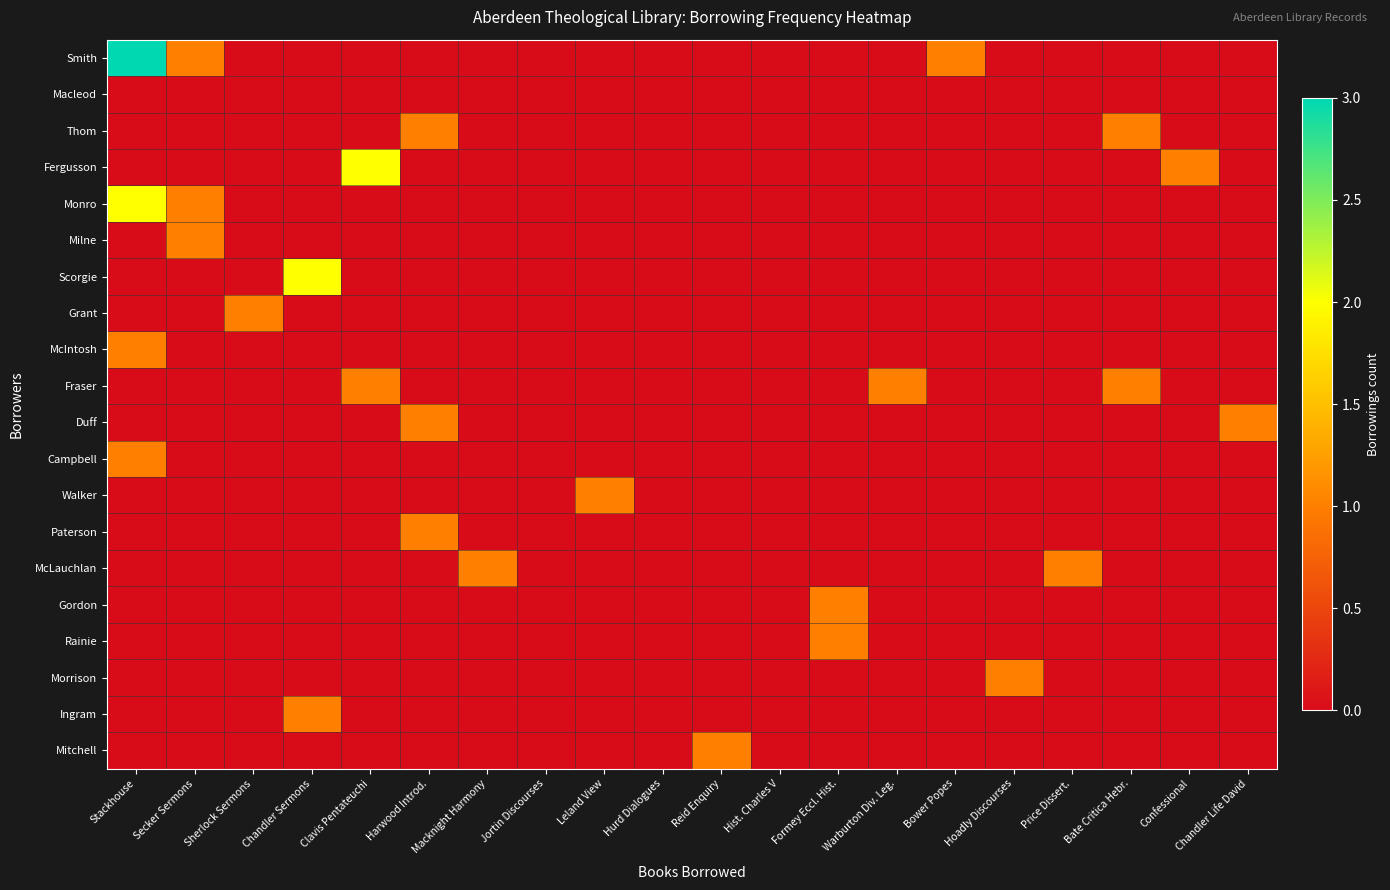

Reading left to right, extract all data points from this chart.

Smith: Stackhouse=3	Secker Sermons=1	Sherlock Sermons=0	Chandler Sermons=0	Clavis Pentateuchi=0	Harwood Introd.=0	Macknight Harmony=0	Jortin Discourses=0	Leland View=0	Hurd Dialogues=0	Reid Enquiry=0	Hist. Charles V=0	Formey Eccl. Hist.=0	Warburton Div. Leg.=0	Bower Popes=1	Hoadly Discourses=0	Price Dissert.=0	Bate Critica Hebr.=0	Confessional=0	Chandler Life David=0
Macleod: Stackhouse=0	Secker Sermons=0	Sherlock Sermons=0	Chandler Sermons=0	Clavis Pentateuchi=0	Harwood Introd.=0	Macknight Harmony=0	Jortin Discourses=0	Leland View=0	Hurd Dialogues=0	Reid Enquiry=0	Hist. Charles V=0	Formey Eccl. Hist.=0	Warburton Div. Leg.=0	Bower Popes=0	Hoadly Discourses=0	Price Dissert.=0	Bate Critica Hebr.=0	Confessional=0	Chandler Life David=0
Thom: Stackhouse=0	Secker Sermons=0	Sherlock Sermons=0	Chandler Sermons=0	Clavis Pentateuchi=0	Harwood Introd.=1	Macknight Harmony=0	Jortin Discourses=0	Leland View=0	Hurd Dialogues=0	Reid Enquiry=0	Hist. Charles V=0	Formey Eccl. Hist.=0	Warburton Div. Leg.=0	Bower Popes=0	Hoadly Discourses=0	Price Dissert.=0	Bate Critica Hebr.=1	Confessional=0	Chandler Life David=0
Fergusson: Stackhouse=0	Secker Sermons=0	Sherlock Sermons=0	Chandler Sermons=0	Clavis Pentateuchi=2	Harwood Introd.=0	Macknight Harmony=0	Jortin Discourses=0	Leland View=0	Hurd Dialogues=0	Reid Enquiry=0	Hist. Charles V=0	Formey Eccl. Hist.=0	Warburton Div. Leg.=0	Bower Popes=0	Hoadly Discourses=0	Price Dissert.=0	Bate Critica Hebr.=0	Confessional=1	Chandler Life David=0
Monro: Stackhouse=2	Secker Sermons=1	Sherlock Sermons=0	Chandler Sermons=0	Clavis Pentateuchi=0	Harwood Introd.=0	Macknight Harmony=0	Jortin Discourses=0	Leland View=0	Hurd Dialogues=0	Reid Enquiry=0	Hist. Charles V=0	Formey Eccl. Hist.=0	Warburton Div. Leg.=0	Bower Popes=0	Hoadly Discourses=0	Price Dissert.=0	Bate Critica Hebr.=0	Confessional=0	Chandler Life David=0
Milne: Stackhouse=0	Secker Sermons=1	Sherlock Sermons=0	Chandler Sermons=0	Clavis Pentateuchi=0	Harwood Introd.=0	Macknight Harmony=0	Jortin Discourses=0	Leland View=0	Hurd Dialogues=0	Reid Enquiry=0	Hist. Charles V=0	Formey Eccl. Hist.=0	Warburton Div. Leg.=0	Bower Popes=0	Hoadly Discourses=0	Price Dissert.=0	Bate Critica Hebr.=0	Confessional=0	Chandler Life David=0
Scorgie: Stackhouse=0	Secker Sermons=0	Sherlock Sermons=0	Chandler Sermons=2	Clavis Pentateuchi=0	Harwood Introd.=0	Macknight Harmony=0	Jortin Discourses=0	Leland View=0	Hurd Dialogues=0	Reid Enquiry=0	Hist. Charles V=0	Formey Eccl. Hist.=0	Warburton Div. Leg.=0	Bower Popes=0	Hoadly Discourses=0	Price Dissert.=0	Bate Critica Hebr.=0	Confessional=0	Chandler Life David=0
Grant: Stackhouse=0	Secker Sermons=0	Sherlock Sermons=1	Chandler Sermons=0	Clavis Pentateuchi=0	Harwood Introd.=0	Macknight Harmony=0	Jortin Discourses=0	Leland View=0	Hurd Dialogues=0	Reid Enquiry=0	Hist. Charles V=0	Formey Eccl. Hist.=0	Warburton Div. Leg.=0	Bower Popes=0	Hoadly Discourses=0	Price Dissert.=0	Bate Critica Hebr.=0	Confessional=0	Chandler Life David=0
McIntosh: Stackhouse=1	Secker Sermons=0	Sherlock Sermons=0	Chandler Sermons=0	Clavis Pentateuchi=0	Harwood Introd.=0	Macknight Harmony=0	Jortin Discourses=0	Leland View=0	Hurd Dialogues=0	Reid Enquiry=0	Hist. Charles V=0	Formey Eccl. Hist.=0	Warburton Div. Leg.=0	Bower Popes=0	Hoadly Discourses=0	Price Dissert.=0	Bate Critica Hebr.=0	Confessional=0	Chandler Life David=0
Fraser: Stackhouse=0	Secker Sermons=0	Sherlock Sermons=0	Chandler Sermons=0	Clavis Pentateuchi=1	Harwood Introd.=0	Macknight Harmony=0	Jortin Discourses=0	Leland View=0	Hurd Dialogues=0	Reid Enquiry=0	Hist. Charles V=0	Formey Eccl. Hist.=0	Warburton Div. Leg.=1	Bower Popes=0	Hoadly Discourses=0	Price Dissert.=0	Bate Critica Hebr.=1	Confessional=0	Chandler Life David=0
Duff: Stackhouse=0	Secker Sermons=0	Sherlock Sermons=0	Chandler Sermons=0	Clavis Pentateuchi=0	Harwood Introd.=1	Macknight Harmony=0	Jortin Discourses=0	Leland View=0	Hurd Dialogues=0	Reid Enquiry=0	Hist. Charles V=0	Formey Eccl. Hist.=0	Warburton Div. Leg.=0	Bower Popes=0	Hoadly Discourses=0	Price Dissert.=0	Bate Critica Hebr.=0	Confessional=0	Chandler Life David=1
Campbell: Stackhouse=1	Secker Sermons=0	Sherlock Sermons=0	Chandler Sermons=0	Clavis Pentateuchi=0	Harwood Introd.=0	Macknight Harmony=0	Jortin Discourses=0	Leland View=0	Hurd Dialogues=0	Reid Enquiry=0	Hist. Charles V=0	Formey Eccl. Hist.=0	Warburton Div. Leg.=0	Bower Popes=0	Hoadly Discourses=0	Price Dissert.=0	Bate Critica Hebr.=0	Confessional=0	Chandler Life David=0
Walker: Stackhouse=0	Secker Sermons=0	Sherlock Sermons=0	Chandler Sermons=0	Clavis Pentateuchi=0	Harwood Introd.=0	Macknight Harmony=0	Jortin Discourses=0	Leland View=1	Hurd Dialogues=0	Reid Enquiry=0	Hist. Charles V=0	Formey Eccl. Hist.=0	Warburton Div. Leg.=0	Bower Popes=0	Hoadly Discourses=0	Price Dissert.=0	Bate Critica Hebr.=0	Confessional=0	Chandler Life David=0
Paterson: Stackhouse=0	Secker Sermons=0	Sherlock Sermons=0	Chandler Sermons=0	Clavis Pentateuchi=0	Harwood Introd.=1	Macknight Harmony=0	Jortin Discourses=0	Leland View=0	Hurd Dialogues=0	Reid Enquiry=0	Hist. Charles V=0	Formey Eccl. Hist.=0	Warburton Div. Leg.=0	Bower Popes=0	Hoadly Discourses=0	Price Dissert.=0	Bate Critica Hebr.=0	Confessional=0	Chandler Life David=0
McLauchlan: Stackhouse=0	Secker Sermons=0	Sherlock Sermons=0	Chandler Sermons=0	Clavis Pentateuchi=0	Harwood Introd.=0	Macknight Harmony=1	Jortin Discourses=0	Leland View=0	Hurd Dialogues=0	Reid Enquiry=0	Hist. Charles V=0	Formey Eccl. Hist.=0	Warburton Div. Leg.=0	Bower Popes=0	Hoadly Discourses=0	Price Dissert.=1	Bate Critica Hebr.=0	Confessional=0	Chandler Life David=0
Gordon: Stackhouse=0	Secker Sermons=0	Sherlock Sermons=0	Chandler Sermons=0	Clavis Pentateuchi=0	Harwood Introd.=0	Macknight Harmony=0	Jortin Discourses=0	Leland View=0	Hurd Dialogues=0	Reid Enquiry=0	Hist. Charles V=0	Formey Eccl. Hist.=1	Warburton Div. Leg.=0	Bower Popes=0	Hoadly Discourses=0	Price Dissert.=0	Bate Critica Hebr.=0	Confessional=0	Chandler Life David=0
Rainie: Stackhouse=0	Secker Sermons=0	Sherlock Sermons=0	Chandler Sermons=0	Clavis Pentateuchi=0	Harwood Introd.=0	Macknight Harmony=0	Jortin Discourses=0	Leland View=0	Hurd Dialogues=0	Reid Enquiry=0	Hist. Charles V=0	Formey Eccl. Hist.=1	Warburton Div. Leg.=0	Bower Popes=0	Hoadly Discourses=0	Price Dissert.=0	Bate Critica Hebr.=0	Confessional=0	Chandler Life David=0
Morrison: Stackhouse=0	Secker Sermons=0	Sherlock Sermons=0	Chandler Sermons=0	Clavis Pentateuchi=0	Harwood Introd.=0	Macknight Harmony=0	Jortin Discourses=0	Leland View=0	Hurd Dialogues=0	Reid Enquiry=0	Hist. Charles V=0	Formey Eccl. Hist.=0	Warburton Div. Leg.=0	Bower Popes=0	Hoadly Discourses=1	Price Dissert.=0	Bate Critica Hebr.=0	Confessional=0	Chandler Life David=0
Ingram: Stackhouse=0	Secker Sermons=0	Sherlock Sermons=0	Chandler Sermons=1	Clavis Pentateuchi=0	Harwood Introd.=0	Macknight Harmony=0	Jortin Discourses=0	Leland View=0	Hurd Dialogues=0	Reid Enquiry=0	Hist. Charles V=0	Formey Eccl. Hist.=0	Warburton Div. Leg.=0	Bower Popes=0	Hoadly Discourses=0	Price Dissert.=0	Bate Critica Hebr.=0	Confessional=0	Chandler Life David=0
Mitchell: Stackhouse=0	Secker Sermons=0	Sherlock Sermons=0	Chandler Sermons=0	Clavis Pentateuchi=0	Harwood Introd.=0	Macknight Harmony=0	Jortin Discourses=0	Leland View=0	Hurd Dialogues=0	Reid Enquiry=1	Hist. Charles V=0	Formey Eccl. Hist.=0	Warburton Div. Leg.=0	Bower Popes=0	Hoadly Discourses=0	Price Dissert.=0	Bate Critica Hebr.=0	Confessional=0	Chandler Life David=0